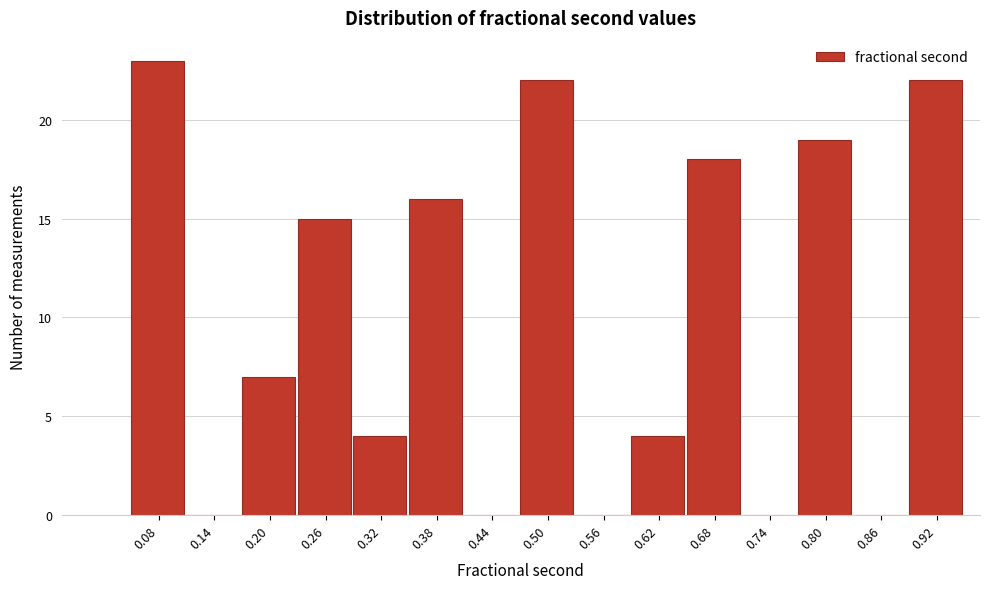

Reading left to right, extract all data points from this chart.

0.08=23	0.14=0	0.20=7	0.26=15	0.32=4	0.38=16	0.44=0	0.50=22	0.56=0	0.62=4	0.68=18	0.74=0	0.80=19	0.86=0	0.92=22